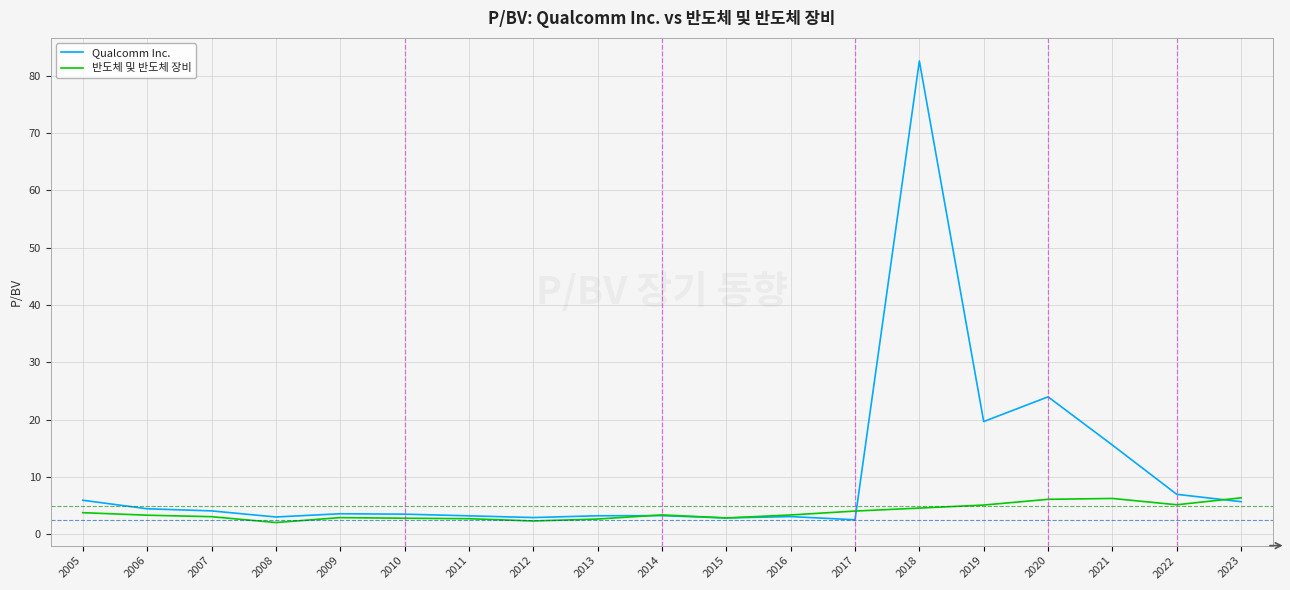

What is the spread (max minus min) of values at 2018?

78.0